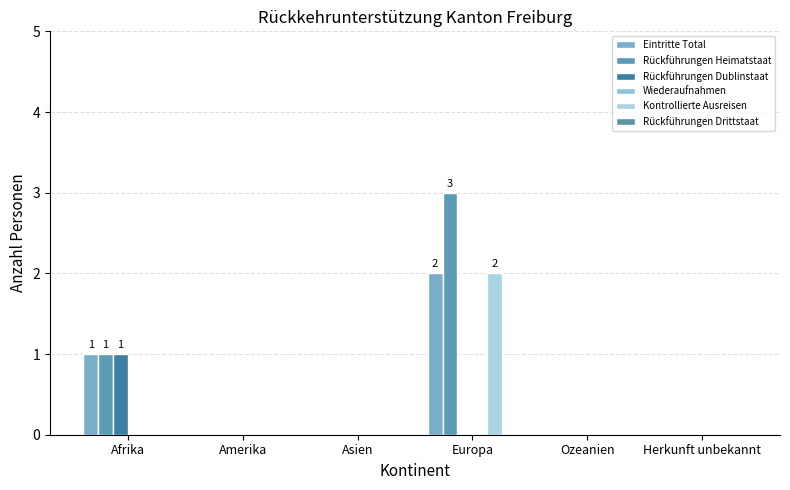

What is the total value across all series at Europa?

7